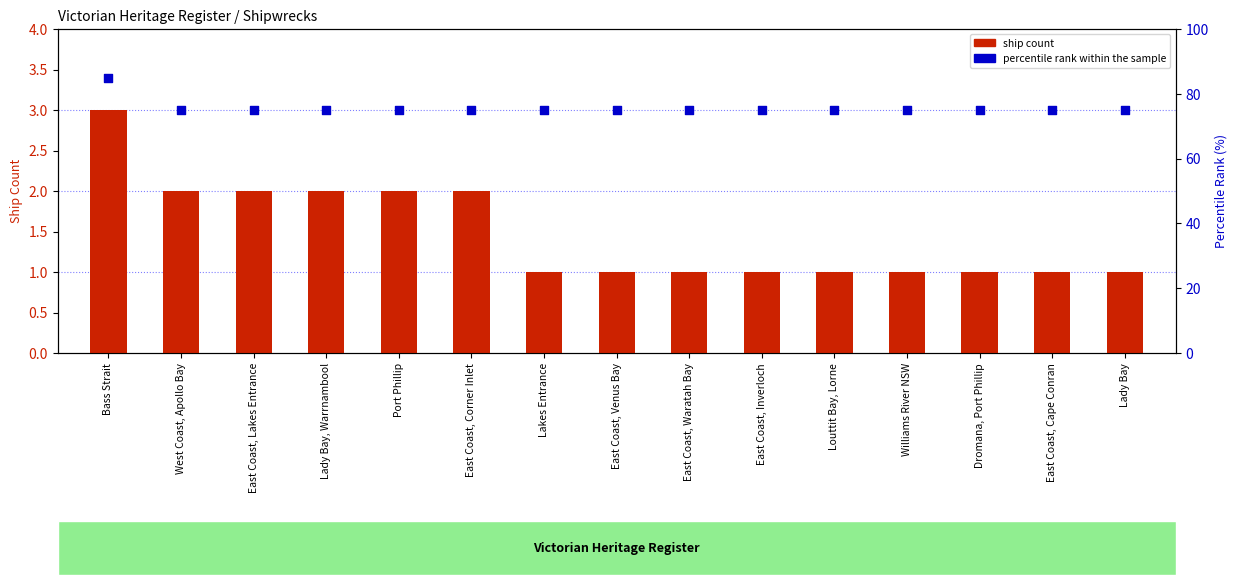

Which series has the largest Y range (max minus min)?

percentile rank within the sample